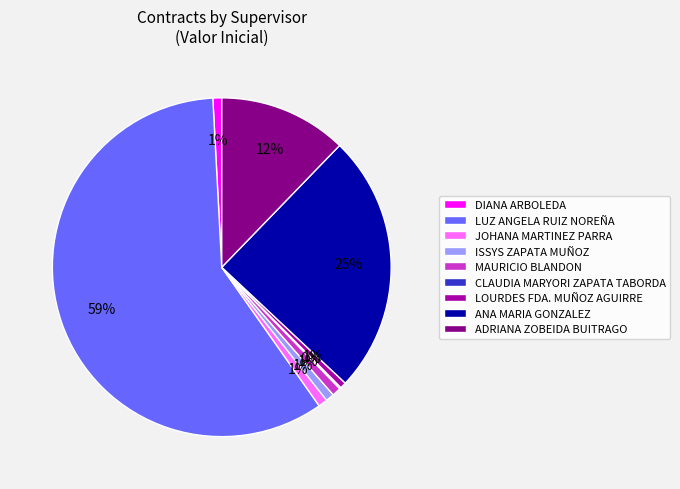

Which category has the biggest portion of the pie?

LUZ ANGELA RUIZ NOREÑA